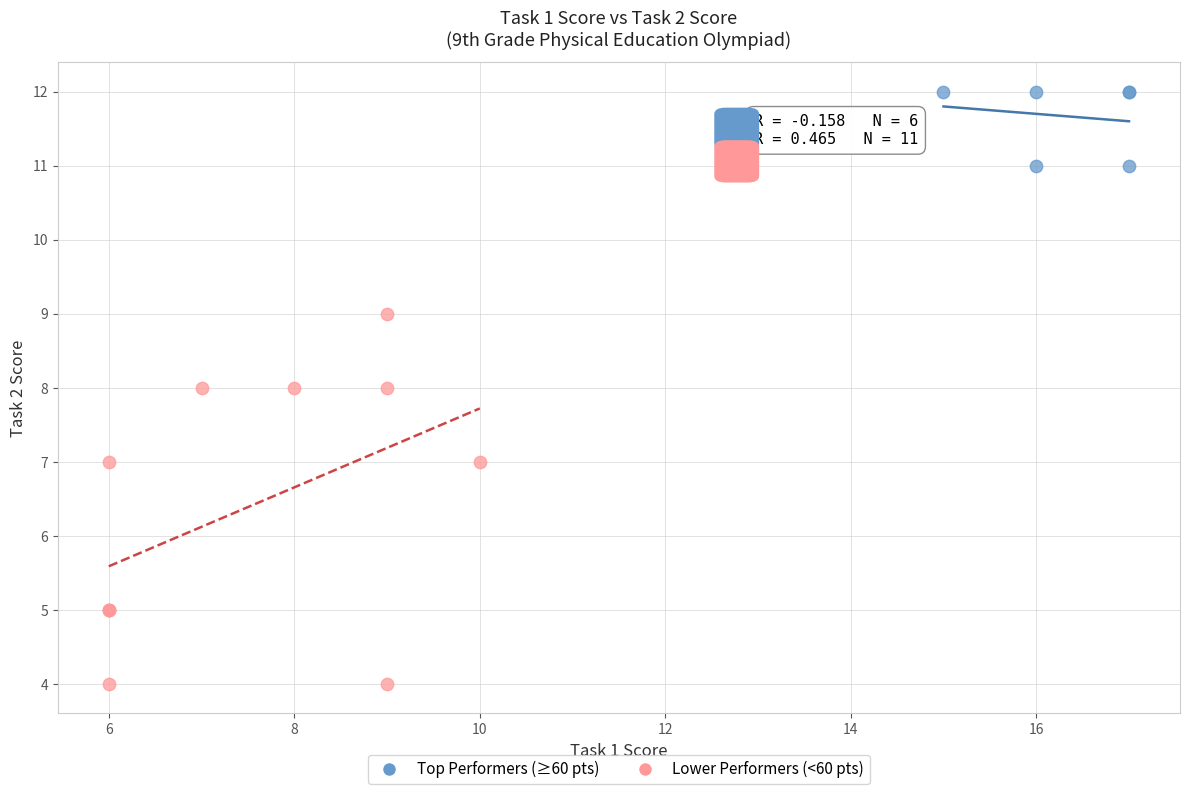

Which series contains the highest Y value?

Top Performers (≥60 pts)